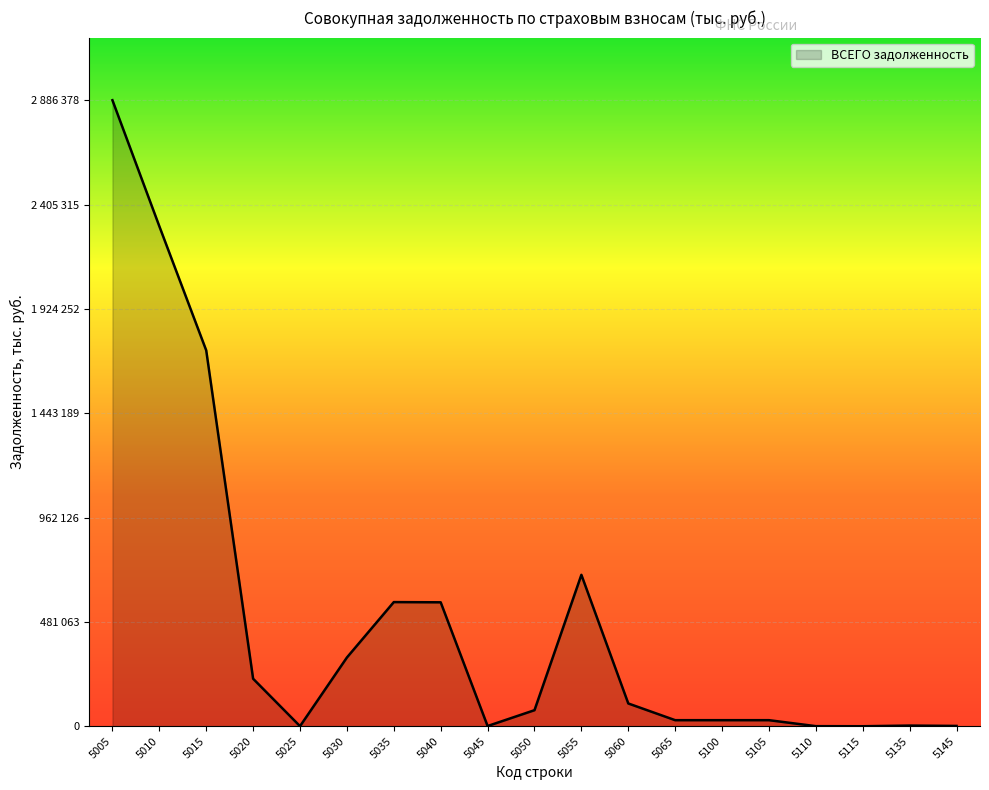

What is the maximum value shown in the chart?

2886378